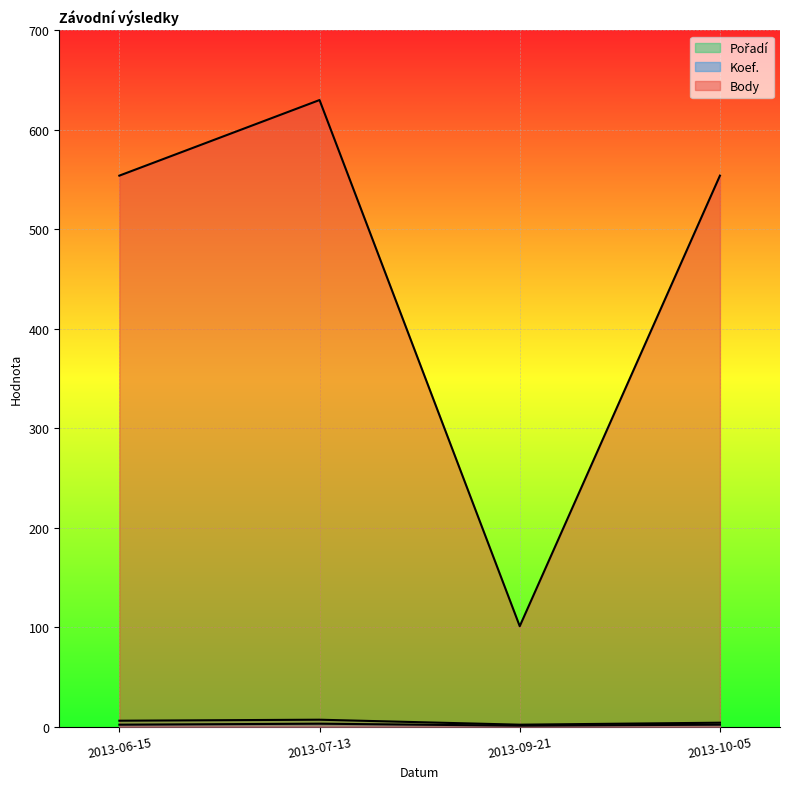

True or false: Body and Koef. intersect in this chart.

False